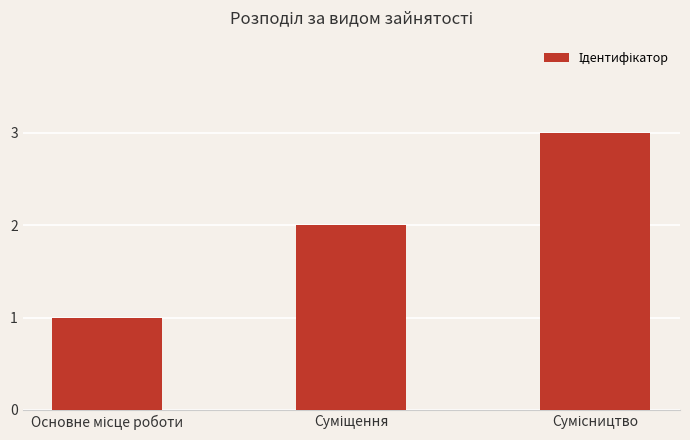

What is the sum of all values?

6